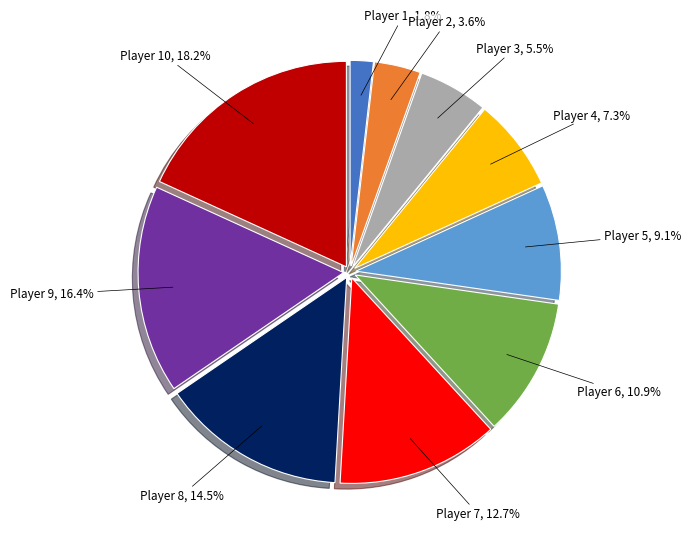

Is there any slice that represents more than half of the pie?

No